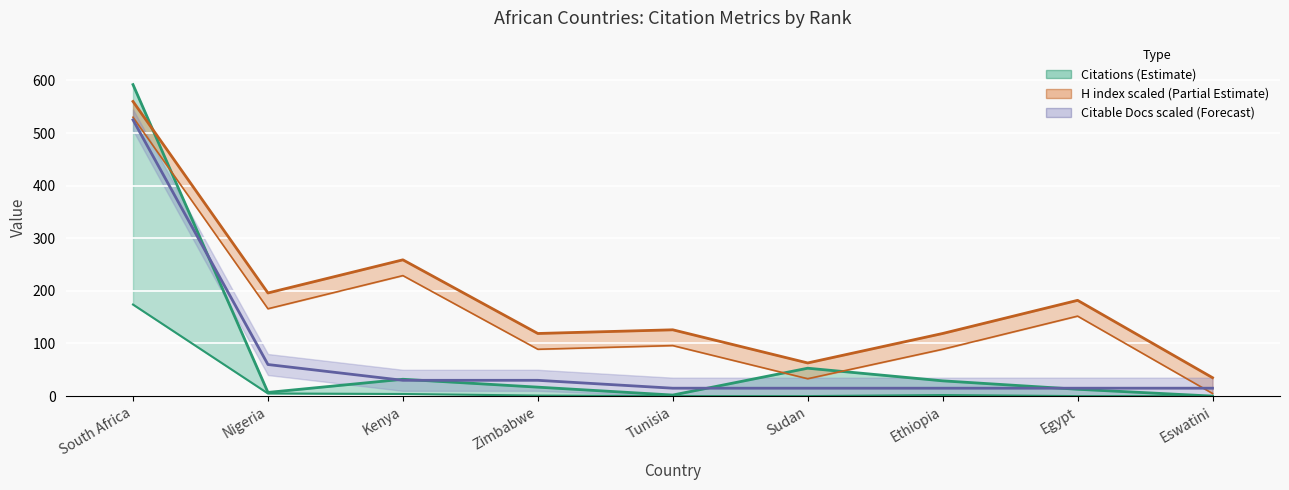

What is the difference between the second highest and second lowest values in the H index series?

196